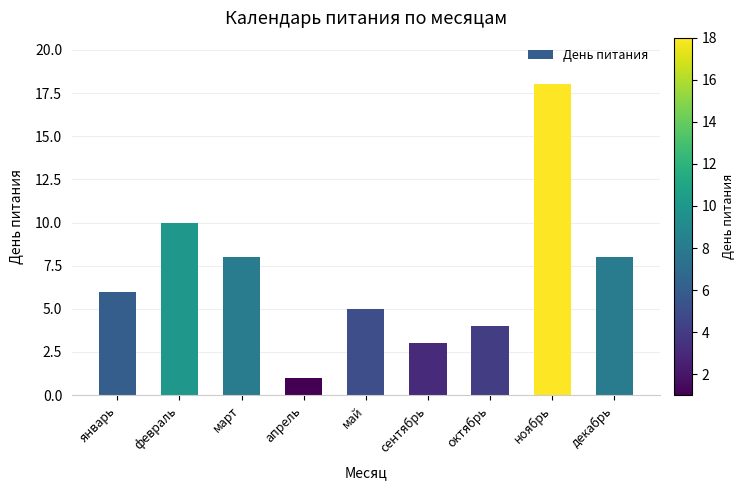

What is the value of the 2nd bar from the left?

10